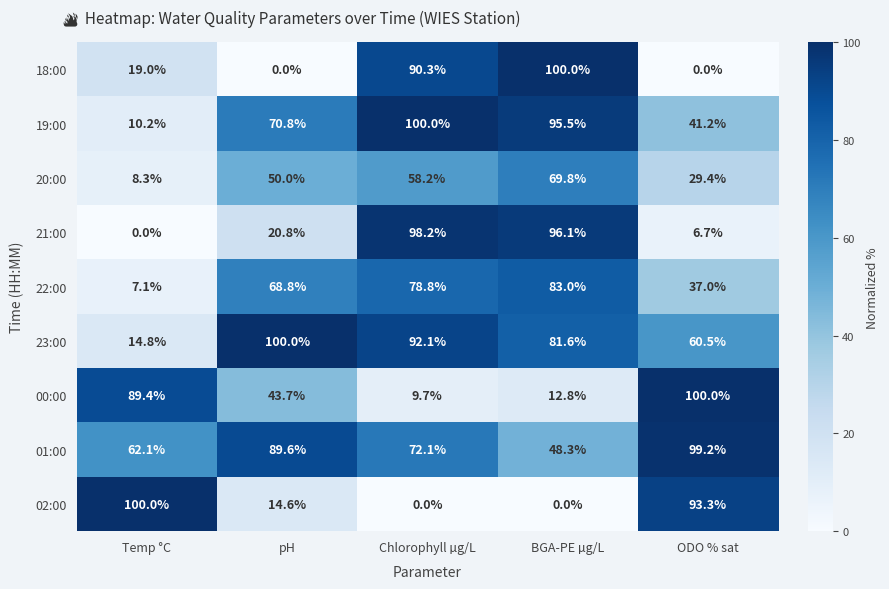

The 18:00 series shows 100.0 at BGA-PE µg/L. True or false?

True